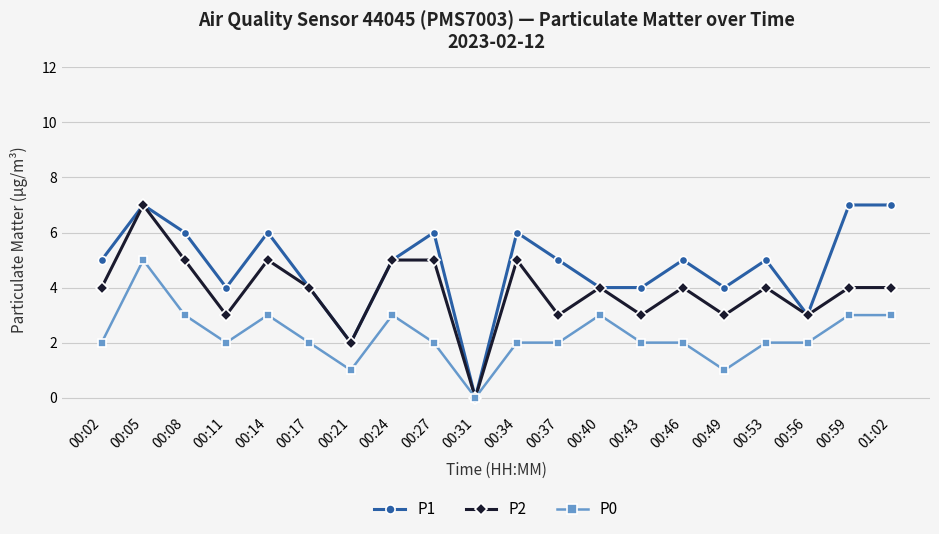

What is the spread (max minus min) of values at 00:37?

3